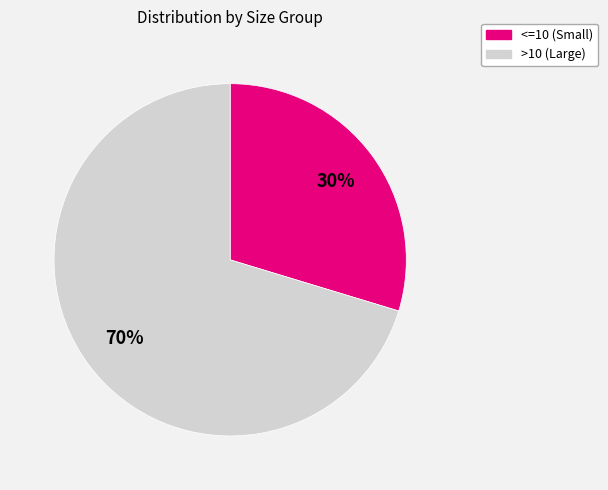

To the nearest percent, what is the average slice percentage?

50%